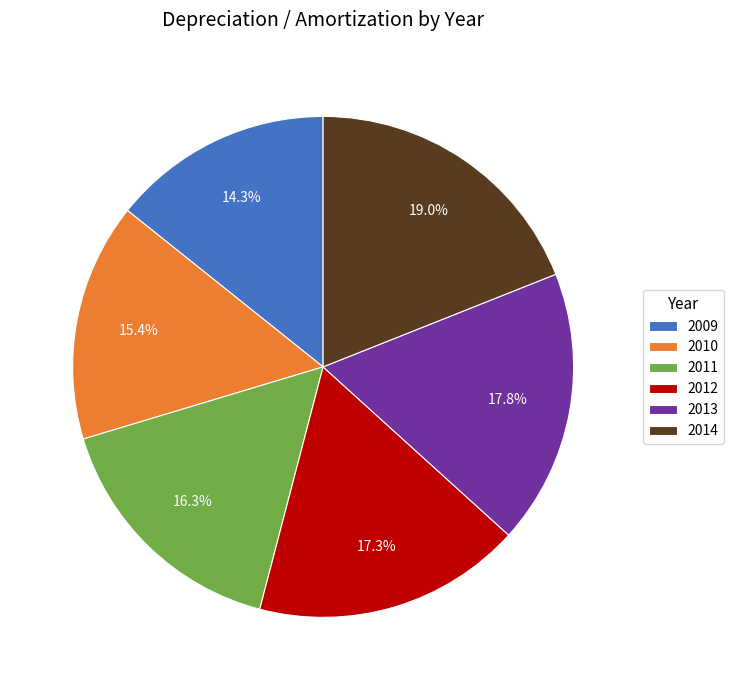

What is the ratio of the value at 2013 to the value at 2011?

1.1